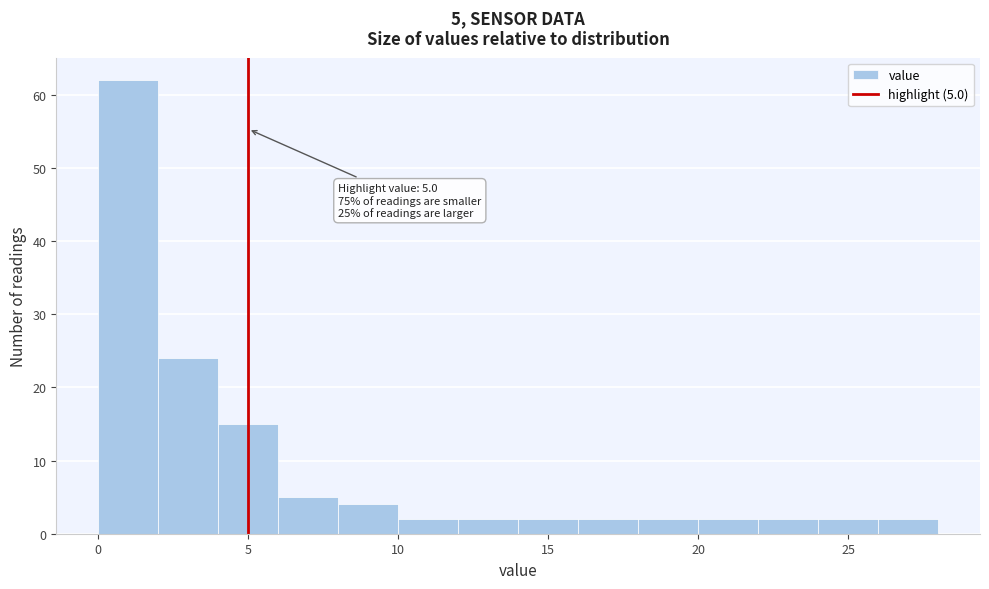

Over which range of the x-axis is the bar tallest?

0 to 2